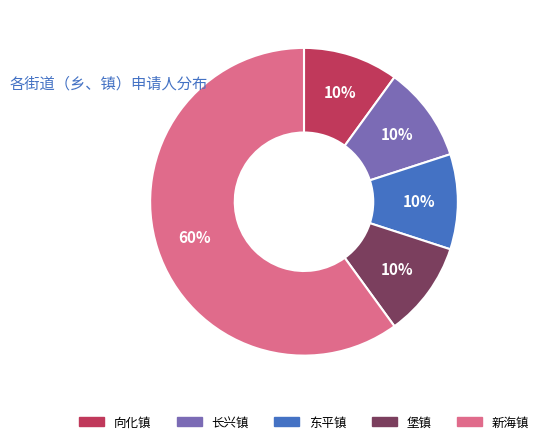

To the nearest percent, what percentage of the pie is 向化镇?

10%